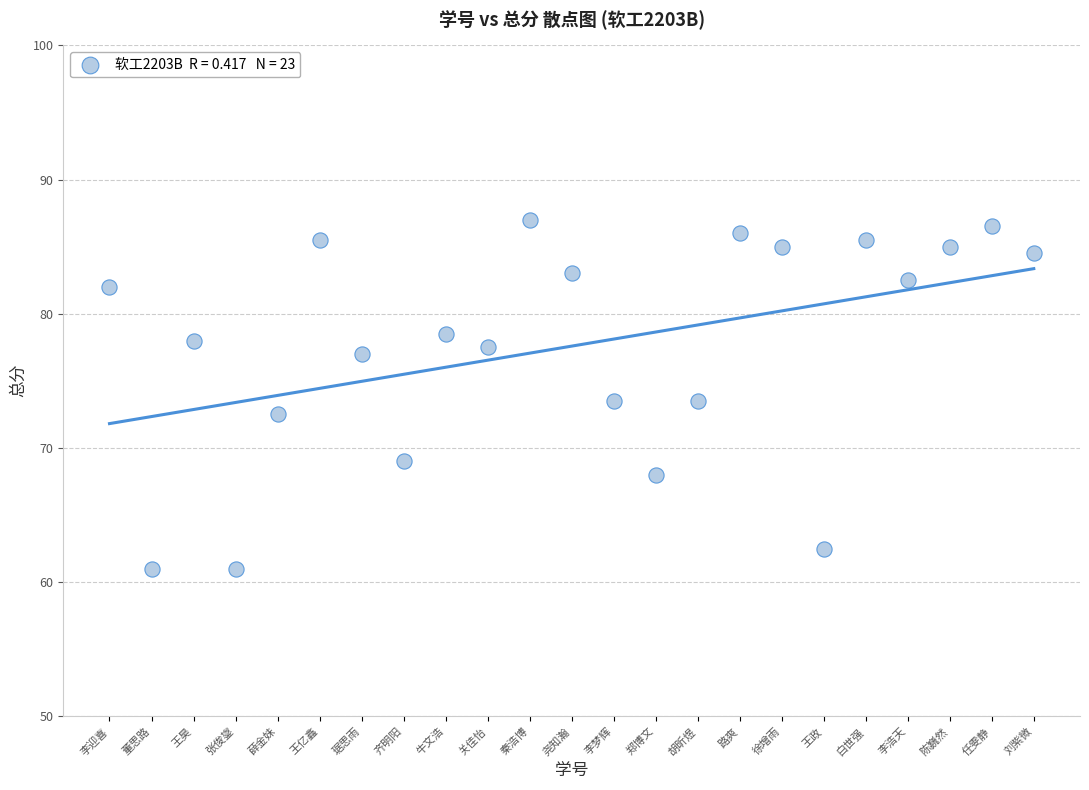

What is the range of Y values (max minus min)?

26.0